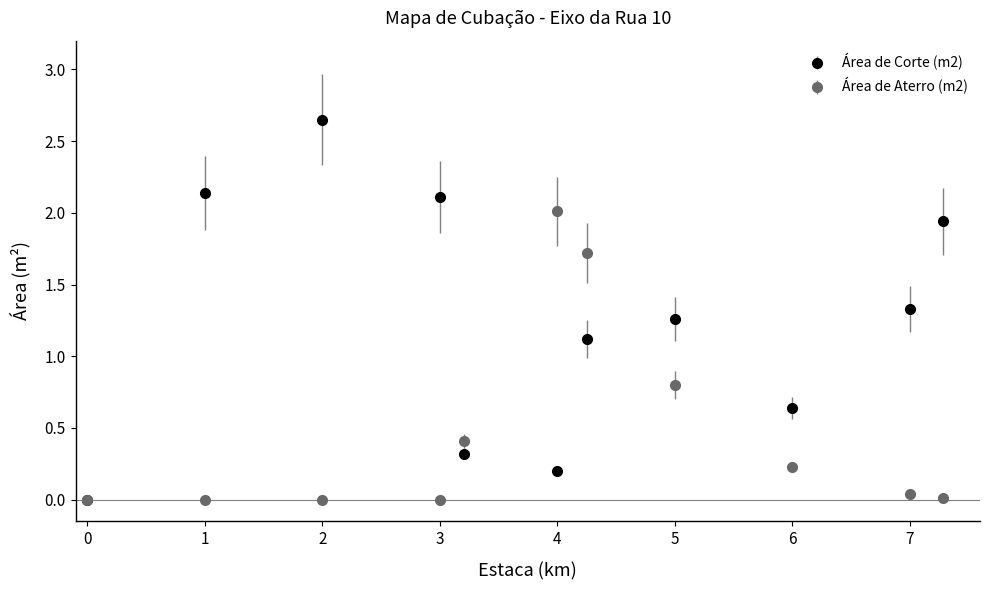

Which series has the largest total across all categories?

Área de Corte (m2)